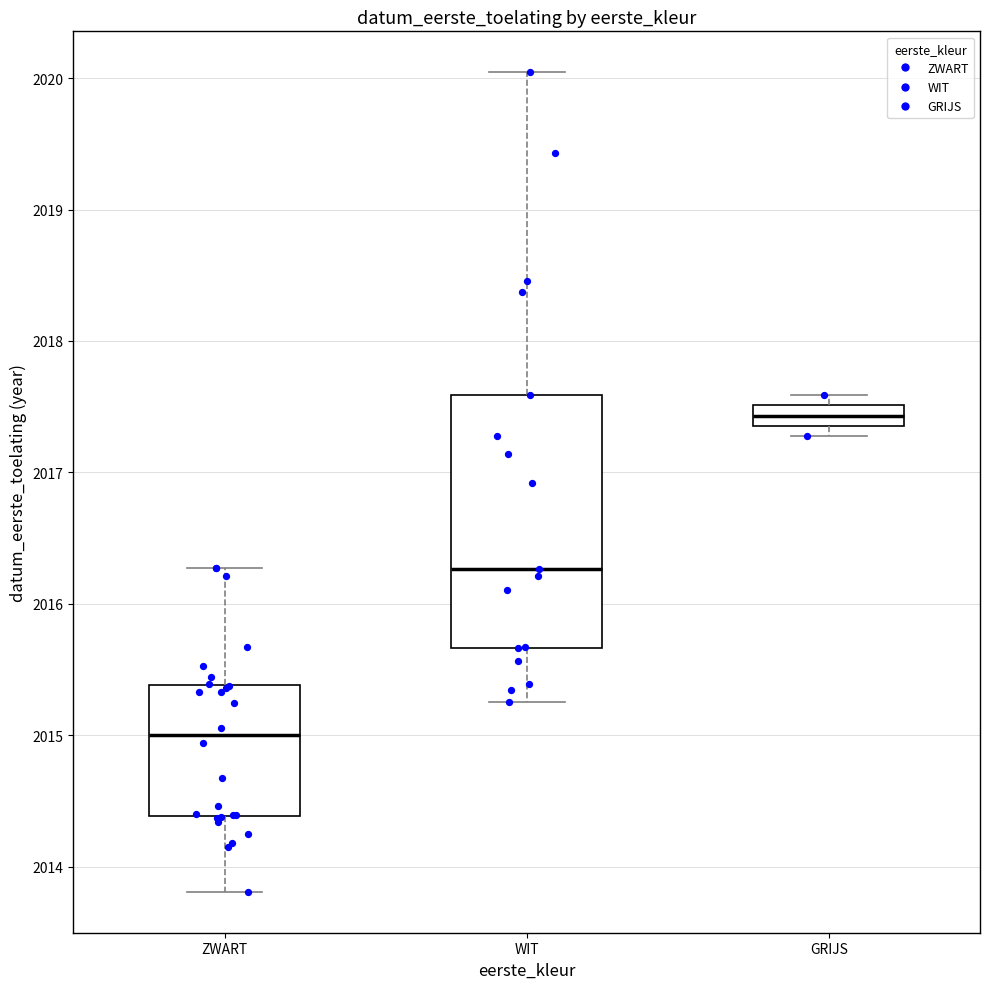

Which box has the lowest median line?

ZWART